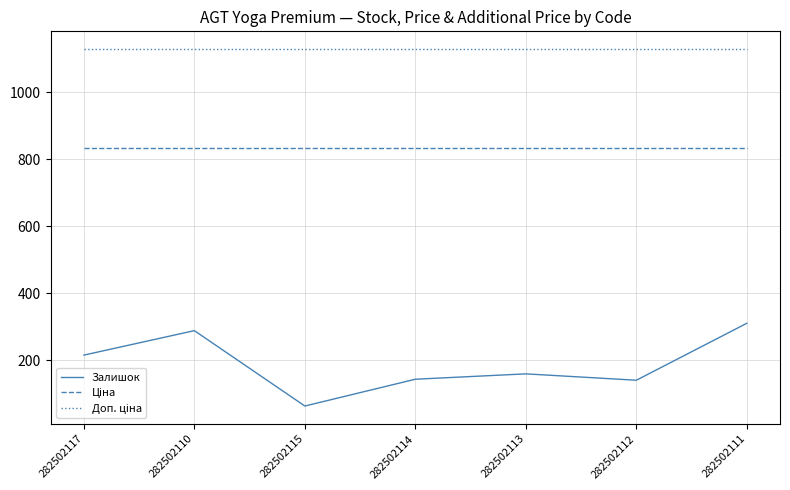

What is the difference between the Залишок values at 282502117 and 282502110?

73.0